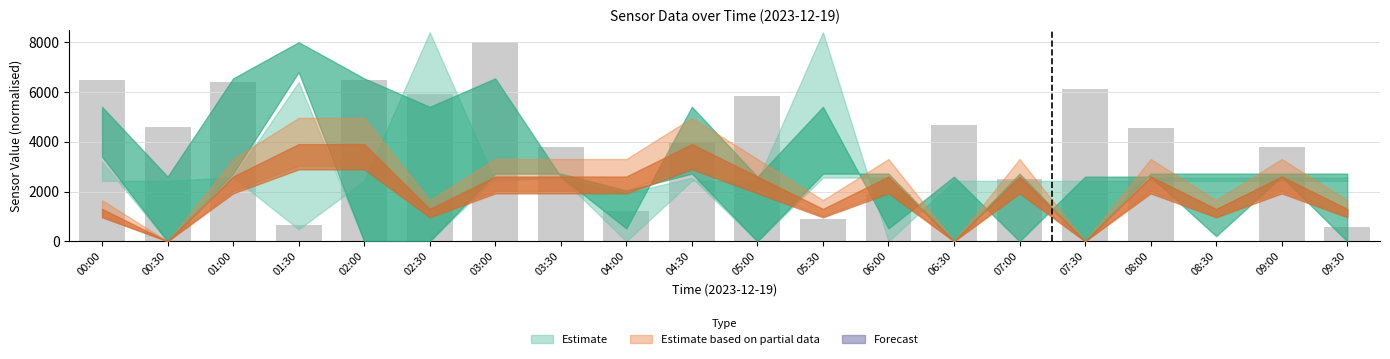

What is the sum of all values?

78395.0